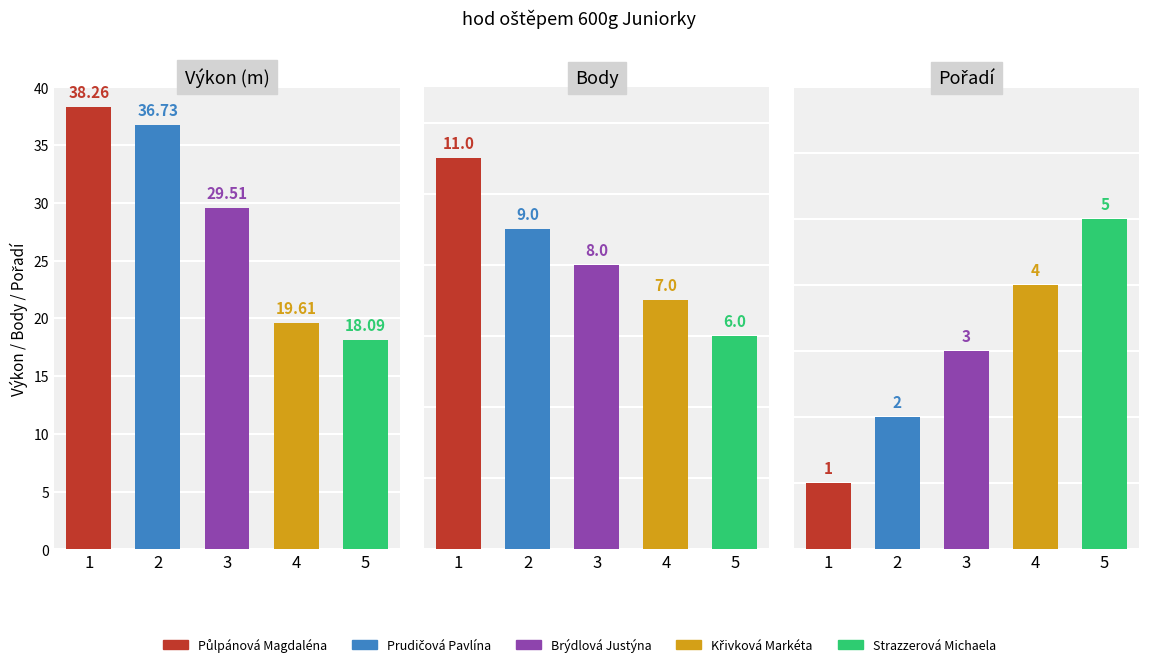

The value of body at výkon is 14.6. True or false?

False